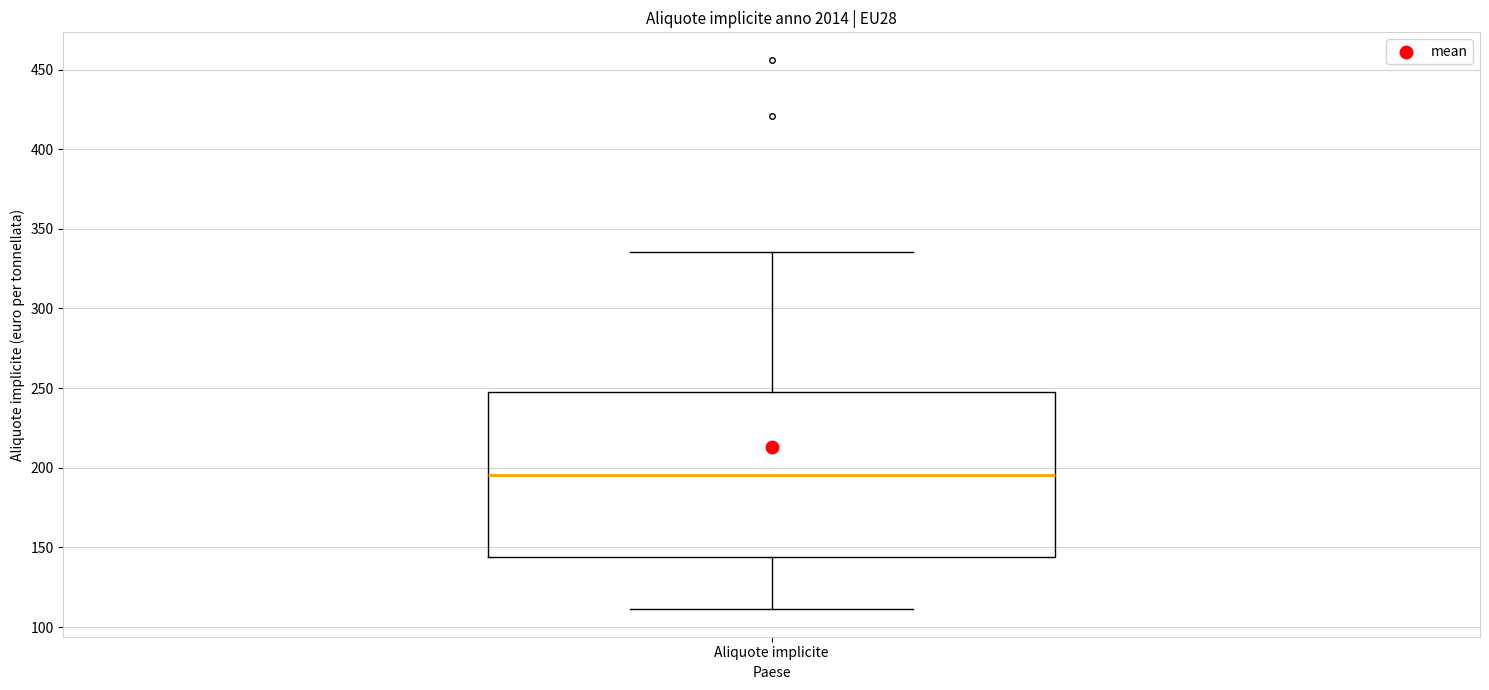

Read this box plot against the y-axis: the position of the median line, the range covered by the box, and the ends of both whiskers. The values are not printed on the chart, so give them approximately, as read against the axis.

median 195, box 145 to 245, whiskers 110 to 335